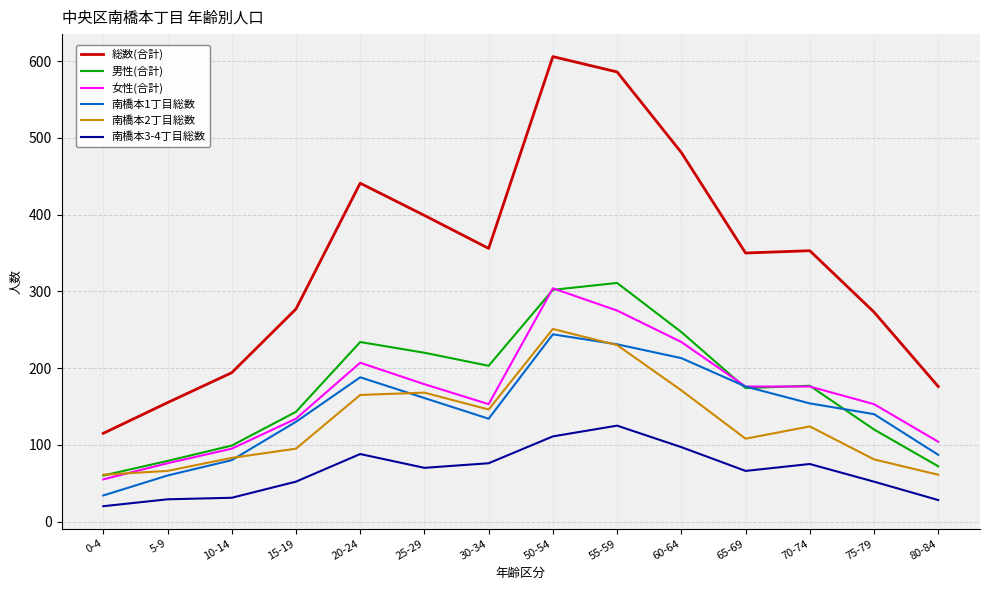

What position from the left is 75-79?

13